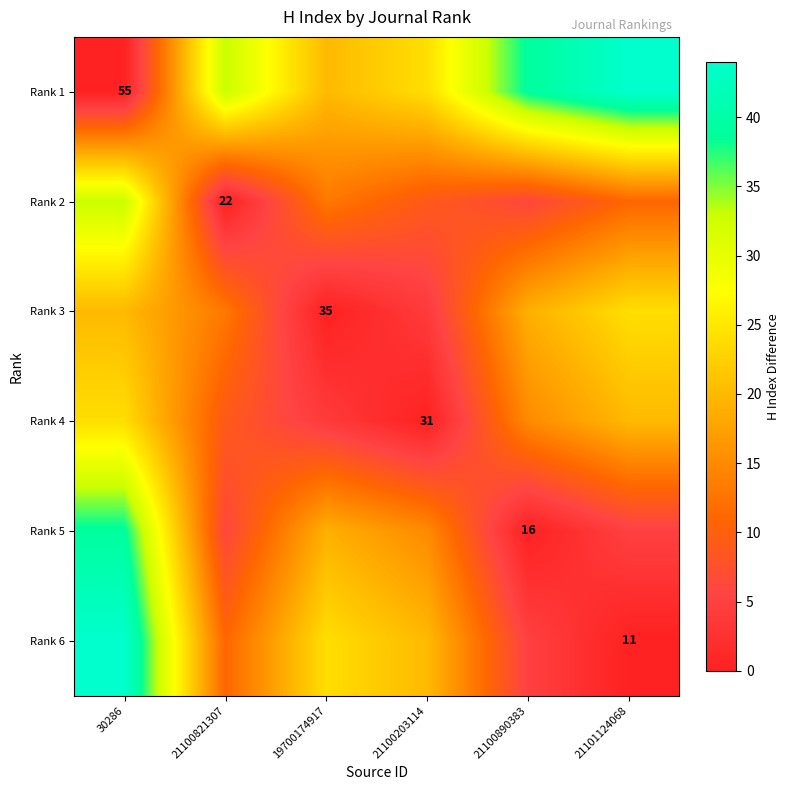

True or false: Rank 4 has a value of 20 at 21100203114.

False